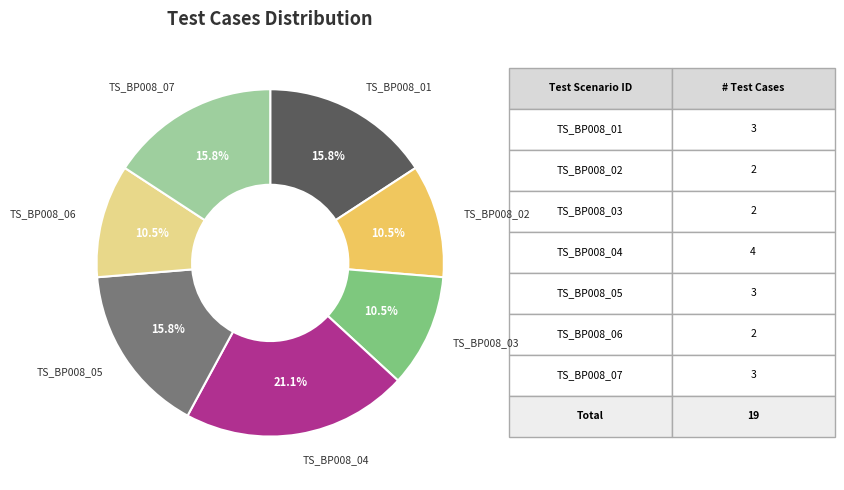

How many slices are in this pie chart?

7